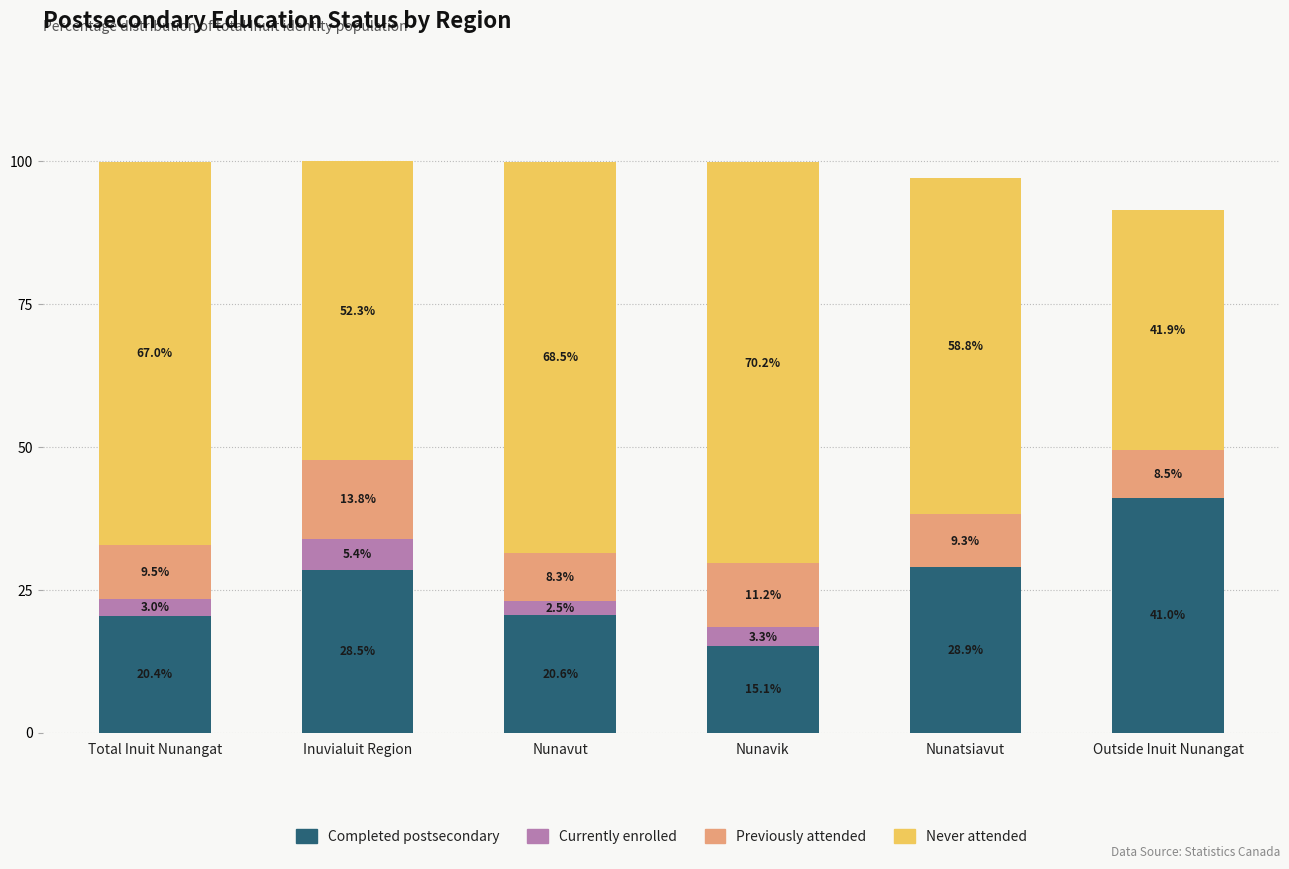

What is the sum of all Completed postsecondary values?

154.5